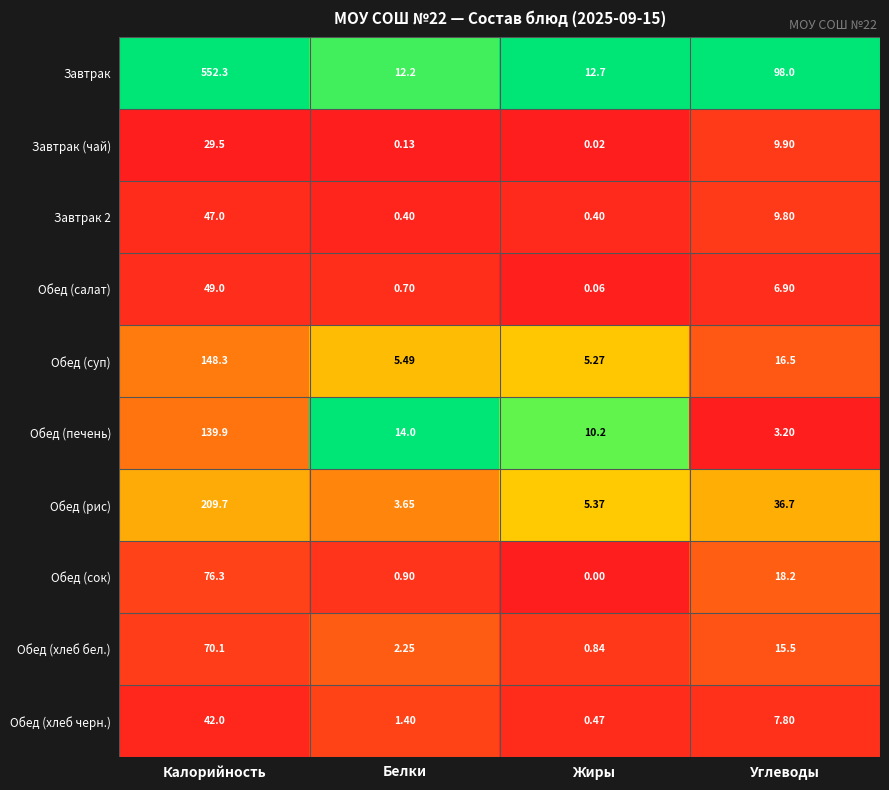

At which category is the sum across all series the highest?

Калорийность